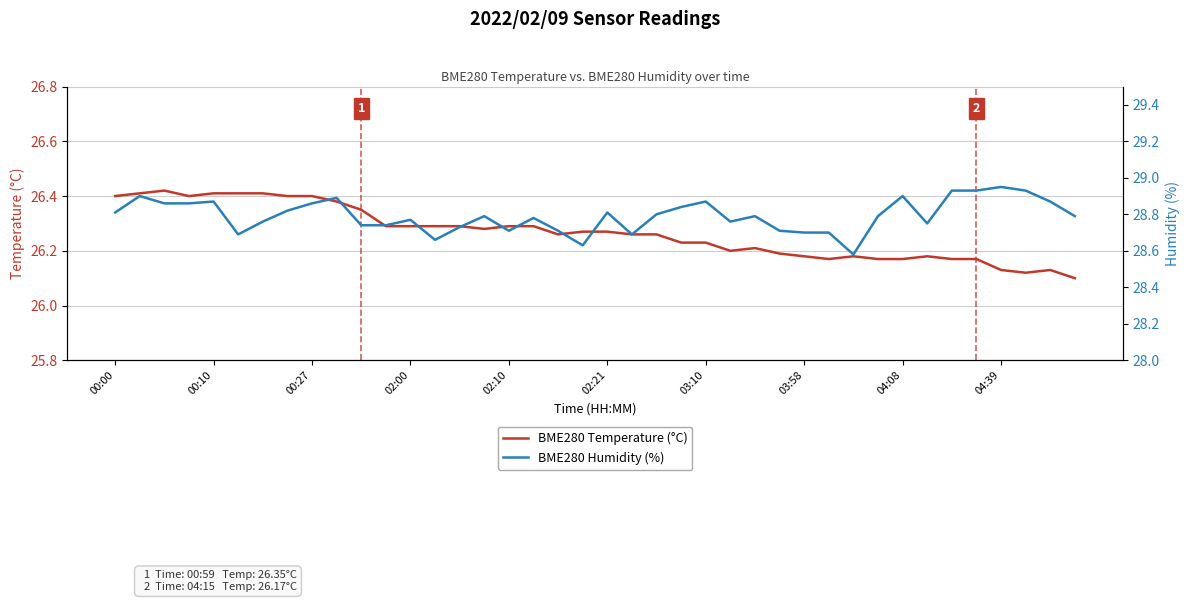

How many lines are shown in the chart?

2